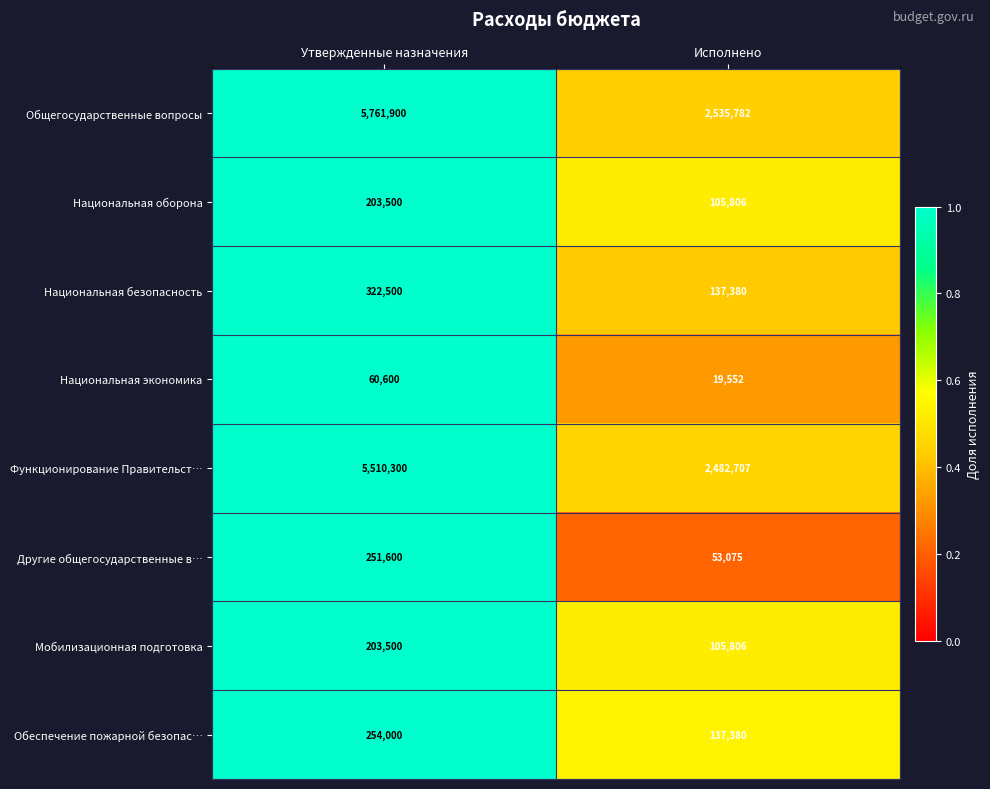

Is the value of Национальная безопасность at Исполнено greater than the value of Национальная экономика at Исполнено?

Yes